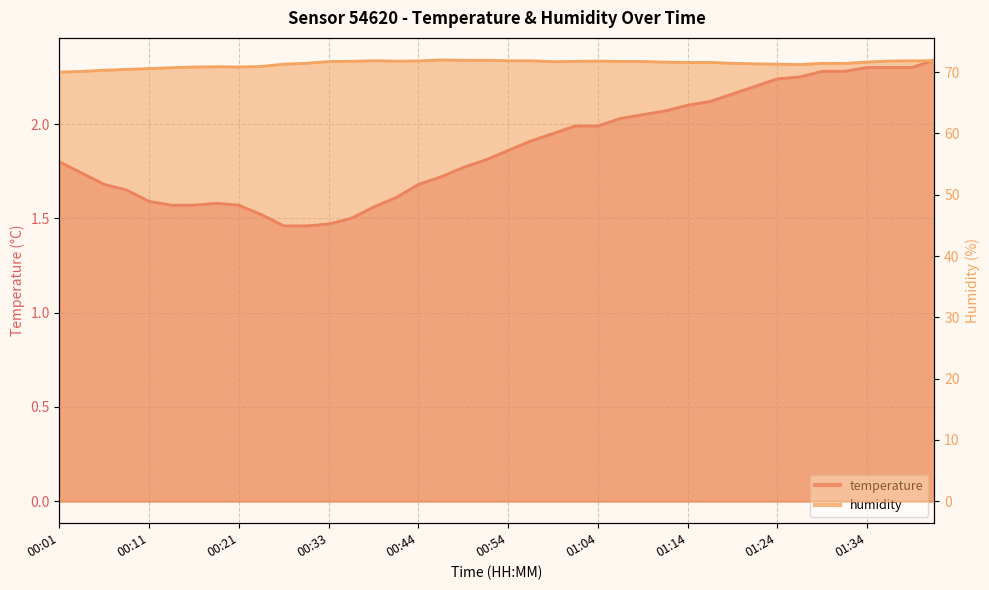

Reading right to left, list all the values displayed in this chart.

temperature: 01:41=2.3	01:39=2.3	01:36=2.3	01:34=2.3	01:31=2.3	01:29=2.3	01:26=2.2	01:24=2.2	01:21=2.2	01:19=2.2	01:17=2.1	01:14=2.1	01:12=2.1	01:09=2.0	01:07=2.0	01:04=2.0	01:02=2.0	00:59=1.9	00:57=1.9	00:54=1.9	00:52=1.8	00:49=1.8	00:46=1.7	00:44=1.7	00:41=1.6	00:38=1.6	00:36=1.5	00:33=1.5	00:30=1.5	00:27=1.5	00:24=1.5	00:21=1.6	00:19=1.6	00:16=1.6	00:13=1.6	00:11=1.6	00:09=1.6	00:06=1.7	00:04=1.7	00:01=1.8
humidity: 01:41=71.9	01:39=71.9	01:36=71.8	01:34=71.7	01:31=71.4	01:29=71.5	01:26=71.2	01:24=71.3	01:21=71.4	01:19=71.5	01:17=71.6	01:14=71.6	01:12=71.7	01:09=71.8	01:07=71.8	01:04=71.8	01:02=71.8	00:59=71.7	00:57=71.9	00:54=71.9	00:52=72.0	00:49=72.0	00:46=72.0	00:44=71.8	00:41=71.8	00:38=71.9	00:36=71.8	00:33=71.7	00:30=71.5	00:27=71.3	00:24=70.9	00:21=70.9	00:19=70.9	00:16=70.8	00:13=70.7	00:11=70.6	00:09=70.5	00:06=70.3	00:04=70.1	00:01=70.0